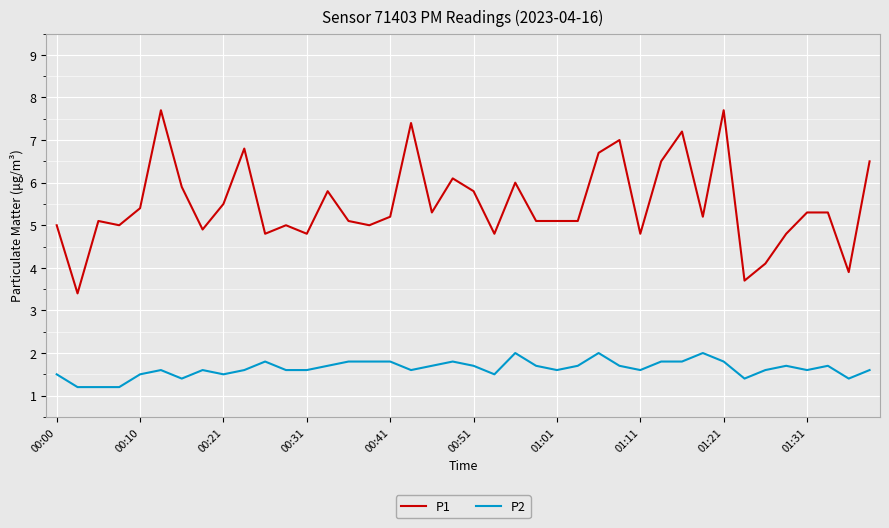

Which series has the largest total across all categories?

P1